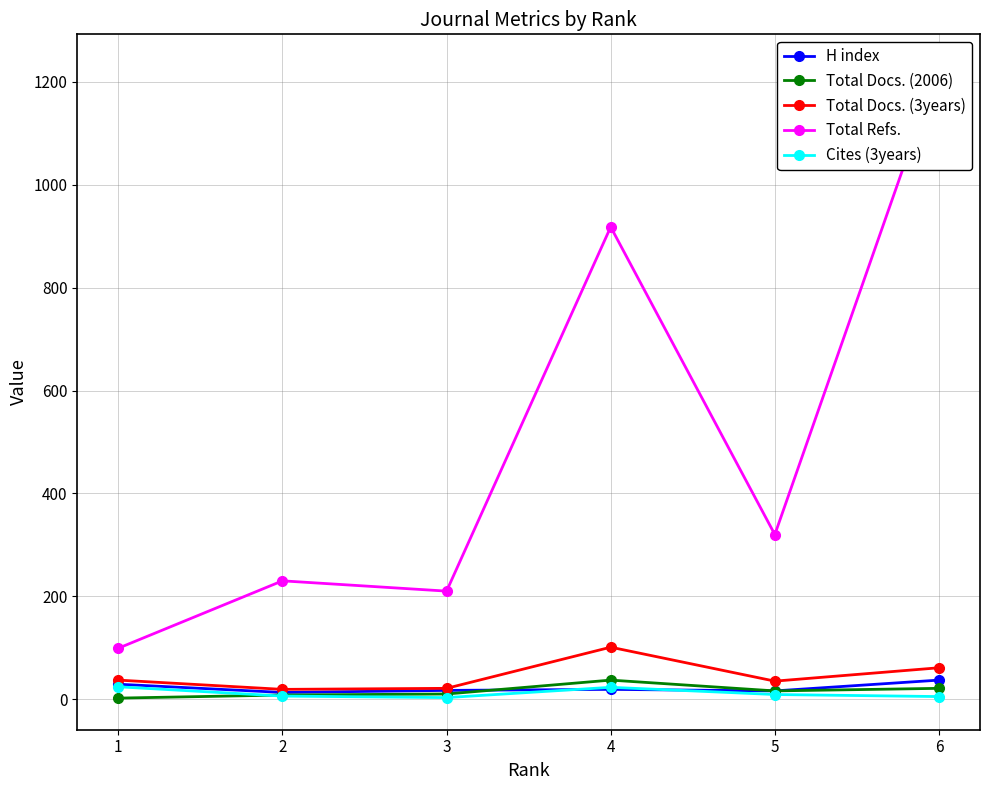

Rank the categories by Cites (3years) value from highest to lowest.

1, 4, 5, 2, 6, 3